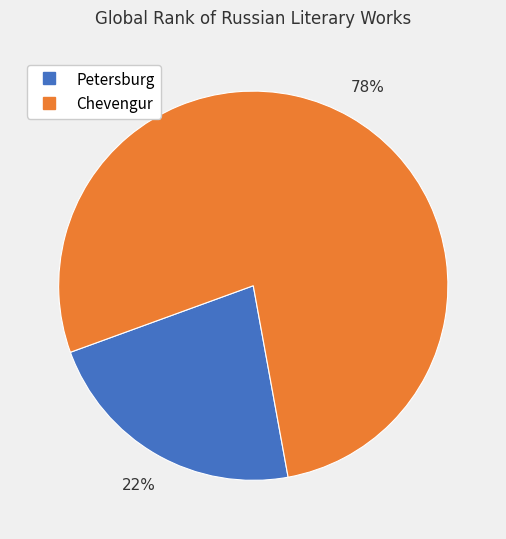

To the nearest percent, what is the combined percentage of Petersburg and Chevengur?

100%